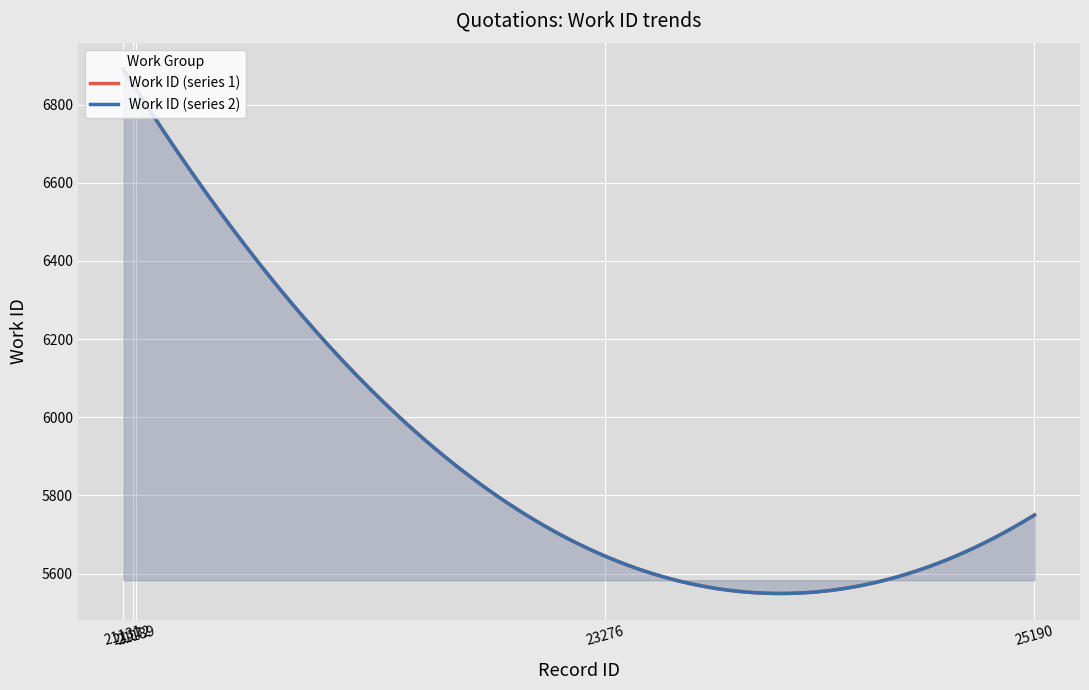

True or false: work_id_series1 and work_id_series2 intersect in this chart.

False